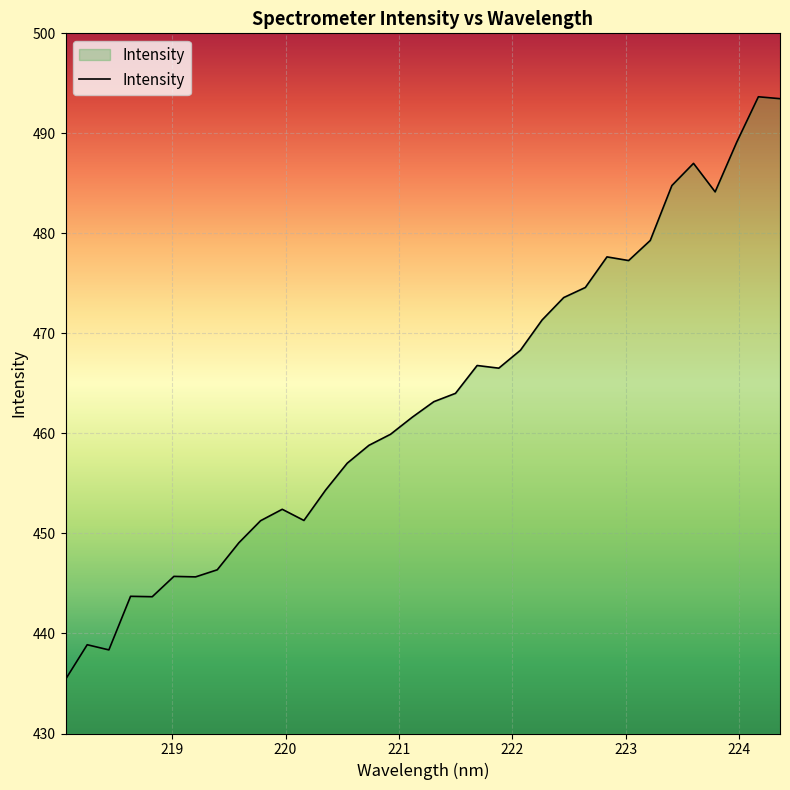

What is the maximum value shown in the chart?

493.7